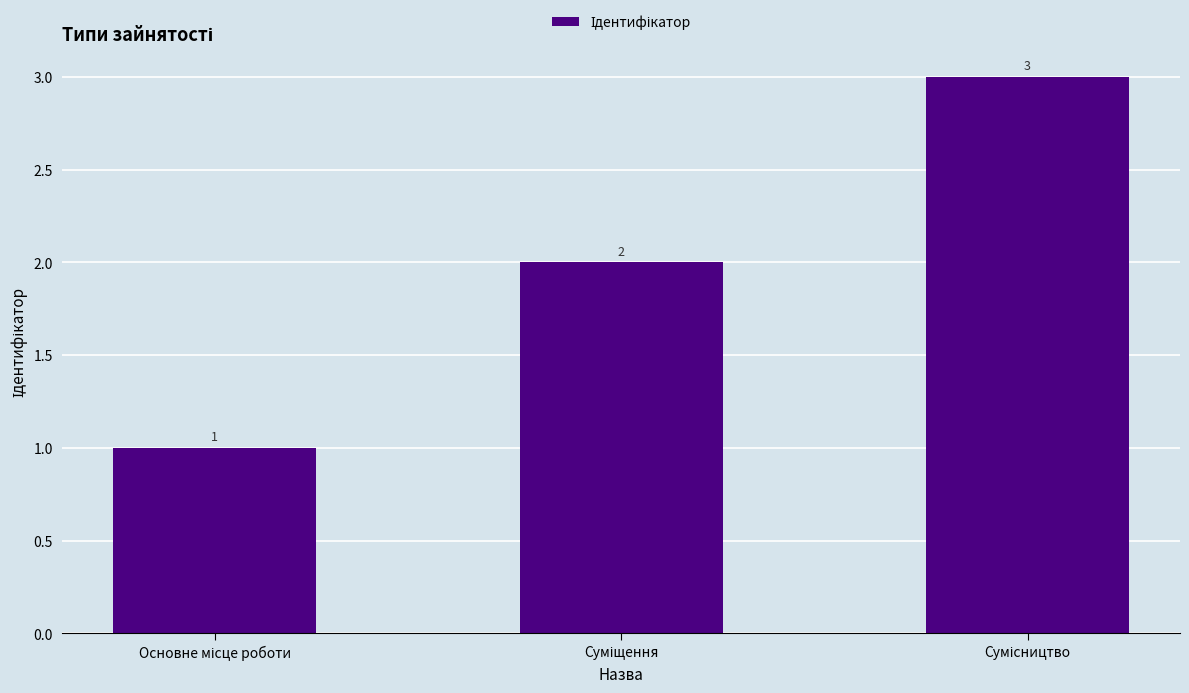

How many values are between 1 and 3?

3